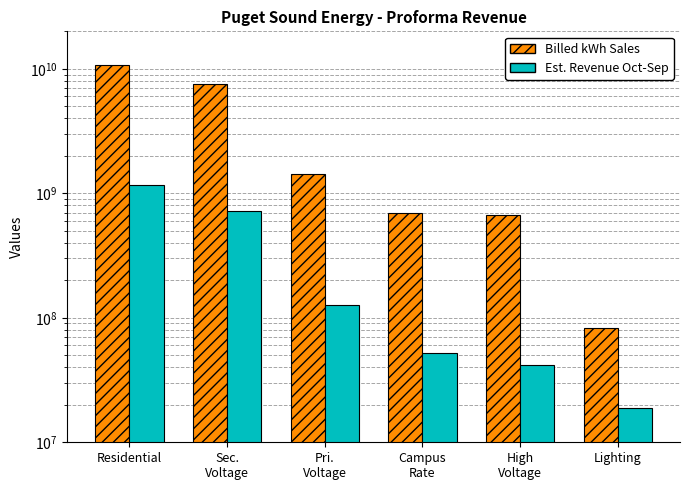

True or false: Est. Revenue Oct-Sep has a value of 198976855 at Pri.
Voltage.

False